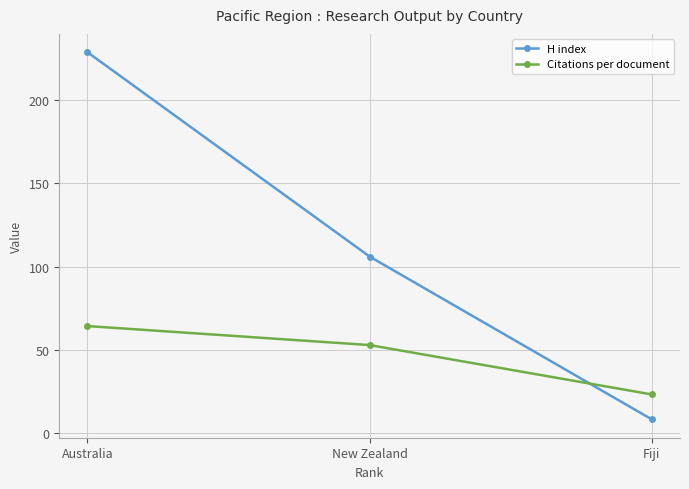

Which series changed the most between Australia and Fiji?

H index